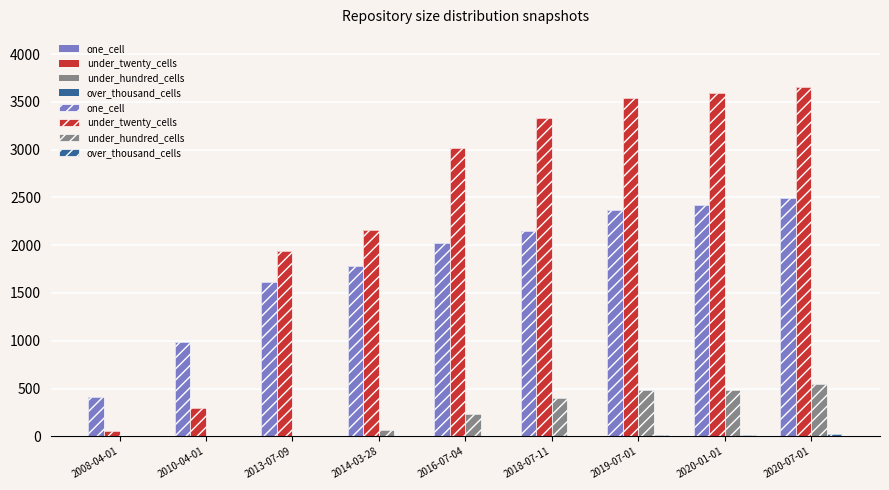

What is the total value across all series at 2008-04-01?

470